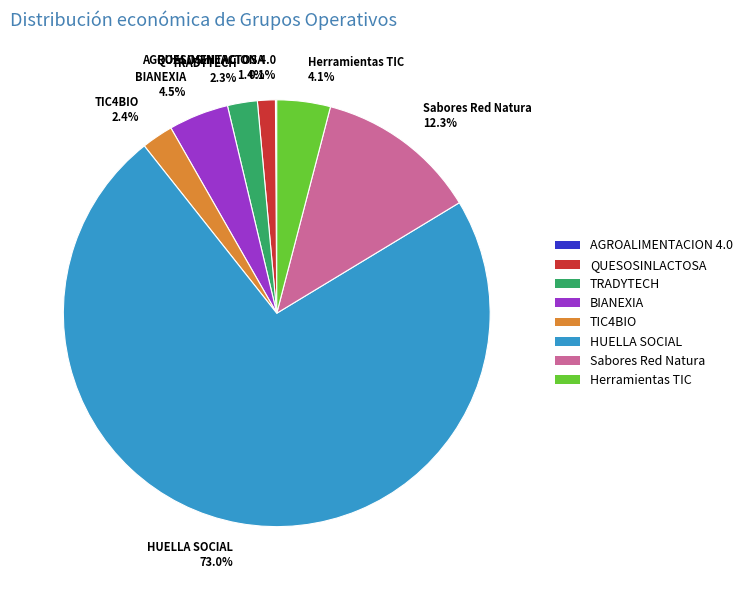

To the nearest percent, what percentage of the pie is QUESOSINLACTOSA?

1%